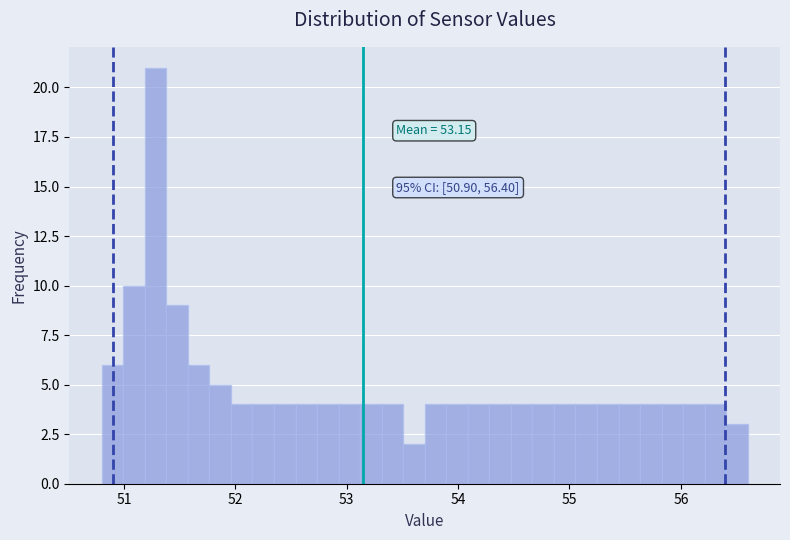

Read against the x-axis, roughly where is the centre of the tallest bar?

51.3